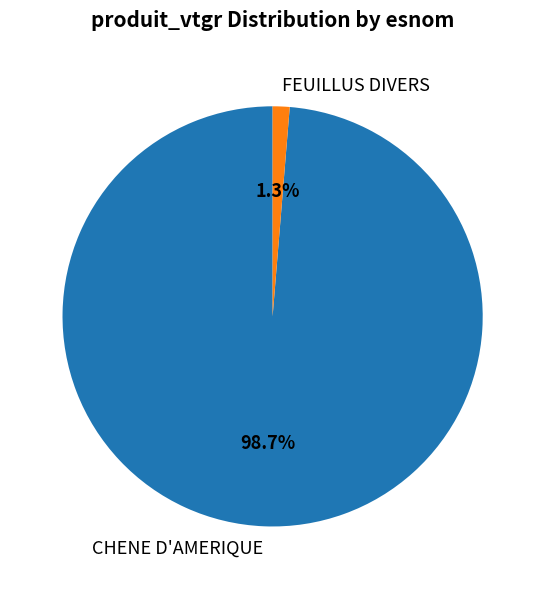

Rank the categories by value from lowest to highest.

FEUILLUS DIVERS, CHENE D'AMERIQUE